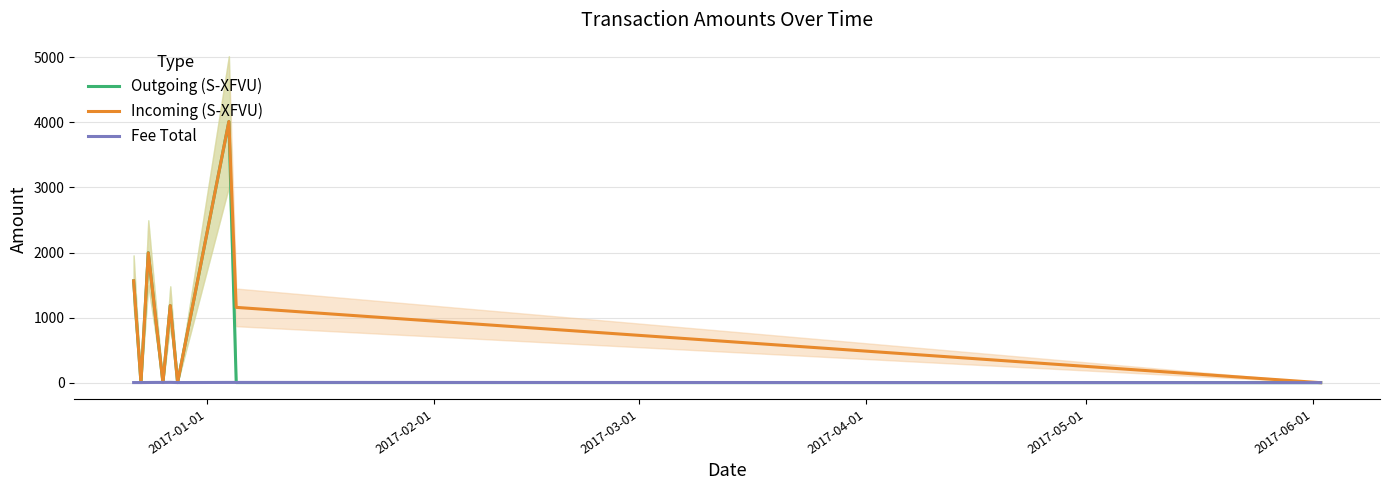

At how many categories does at least one series exceed 761?

6